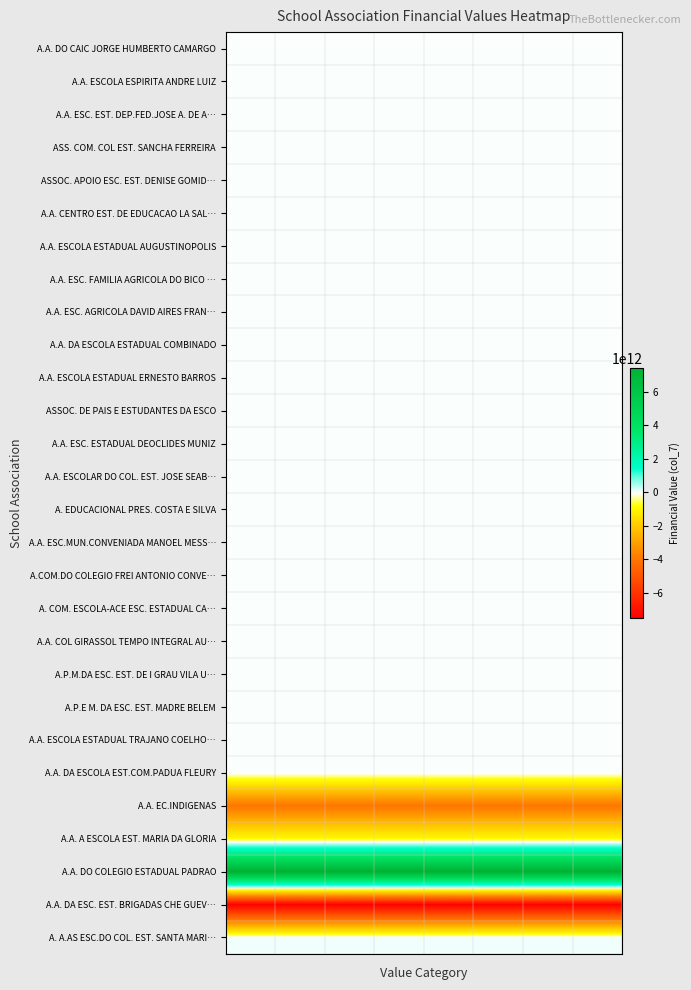

Reading left to right, transcribe all the data shown in this chart.

A.A. DO CAIC JORGE HUMBERTO CAMARGO: 0	0	0	0	0	0	0	0
A.A. ESCOLA ESPIRITA ANDRE LUIZ: 0	0	0	0	0	0	0	0
A.A. ESC. EST. DEP.FED.JOSE A. DE A…: 0	0	0	0	0	0	0	0
ASS. COM. COL EST. SANCHA FERREIRA: 0	0	0	0	0	0	0	0
ASSOC. APOIO ESC. EST. DENISE GOMID…: 0	0	0	0	0	0	0	0
A.A. CENTRO EST. DE EDUCACAO LA SAL…: 0	0	0	0	0	0	0	0
A.A. ESCOLA ESTADUAL AUGUSTINOPOLIS: 0	0	0	0	0	0	0	0
A.A. ESC. FAMILIA AGRICOLA DO BICO …: 0	0	0	0	0	0	0	0
A.A. ESC. AGRICOLA DAVID AIRES FRAN…: 0	0	0	0	0	0	0	0
A.A. DA ESCOLA ESTADUAL COMBINADO: 0	0	0	0	0	0	0	0
A.A. ESCOLA ESTADUAL ERNESTO BARROS: 0	0	0	0	0	0	0	0
ASSOC. DE PAIS E ESTUDANTES DA ESCO: 0	0	0	0	0	0	0	0
A.A. ESC. ESTADUAL DEOCLIDES MUNIZ: 0	0	0	0	0	0	0	0
A.A. ESCOLAR DO COL. EST. JOSE SEAB…: 0	0	0	0	0	0	0	0
A. EDUCACIONAL PRES. COSTA E SILVA: 0	0	0	0	0	0	0	0
A.A. ESC.MUN.CONVENIADA MANOEL MESS…: 0	0	0	0	0	0	0	0
A.COM.DO COLEGIO FREI ANTONIO CONVE…: 0	0	0	0	0	0	0	0
A. COM. ESCOLA-ACE ESC. ESTADUAL CA…: 0	0	0	0	0	0	0	0
A.A. COL GIRASSOL TEMPO INTEGRAL AU…: 0	0	0	0	0	0	0	0
A.P.M.DA ESC. EST. DE I GRAU VILA U…: 0	0	0	0	0	0	0	0
A.P.E M. DA ESC. EST. MADRE BELEM: 0	0	0	0	0	0	0	0
A.A. ESCOLA ESTADUAL TRAJANO COELHO…: 0	0	0	0	0	0	0	0
A.A. DA ESCOLA EST.COM.PADUA FLEURY: 0	0	0	0	0	0	0	0
A.A. EC.INDIGENAS: -4047174999985	-4047174999985	-4047174999985	-4047174999985	-4047174999985	-4047174999985	-4047174999985	-4047174999985
A.A. A ESCOLA EST. MARIA DA GLORIA: -915379999999	-915379999999	-915379999999	-915379999999	-915379999999	-915379999999	-915379999999	-915379999999
A.A. DO COLEGIO ESTADUAL PADRAO: 7412475000003	7412475000003	7412475000003	7412475000003	7412475000003	7412475000003	7412475000003	7412475000003
A.A. DA ESC. EST. BRIGADAS CHE GUEV…: -7522207999917	-7522207999917	-7522207999917	-7522207999917	-7522207999917	-7522207999917	-7522207999917	-7522207999917
A. A.AS ESC.DO COL. EST. SANTA MARI…: 8621999911	8621999911	8621999911	8621999911	8621999911	8621999911	8621999911	8621999911